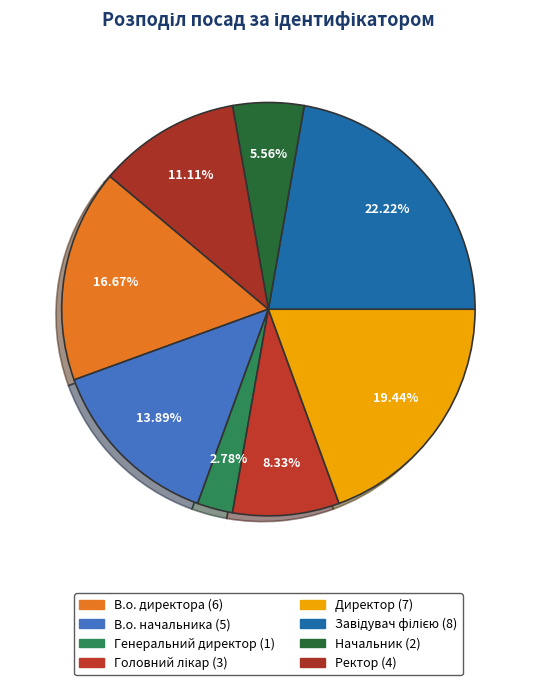

To the nearest percent, what is the combined percentage of Завідувач філією and Директор?

42%